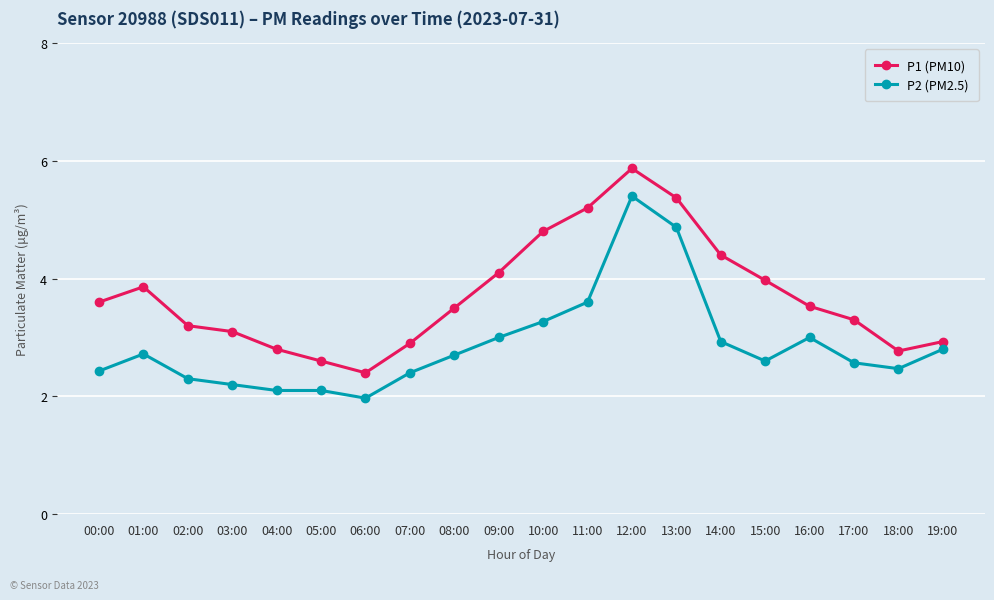

What is the approximate value of P2 (PM2.5) at 00:00?

2.4